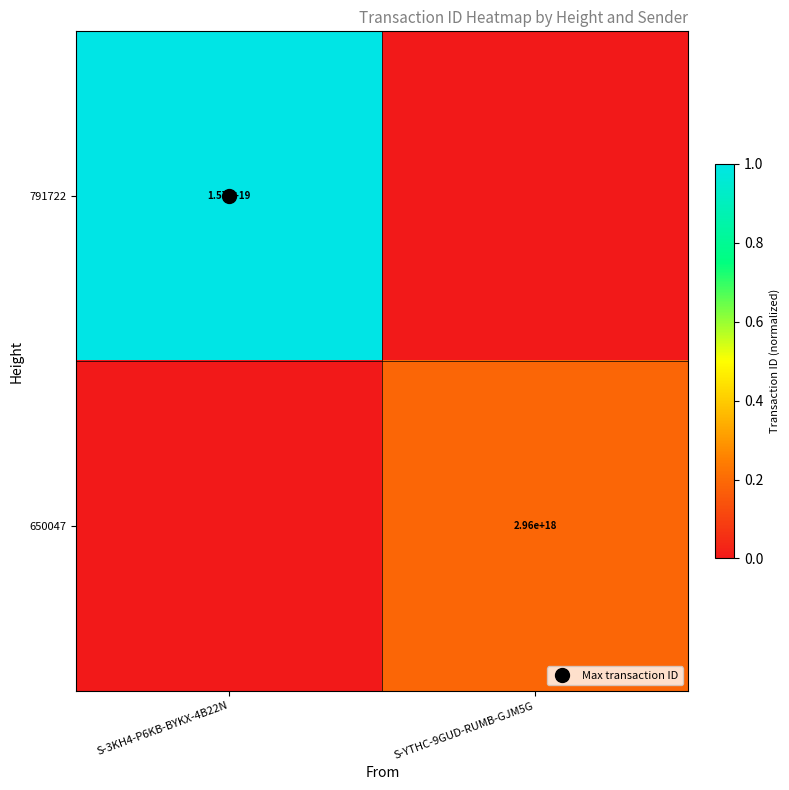

The value of 650047 at S-3KH4-P6KB-BYKX-4B22N is -0.1. True or false?

False